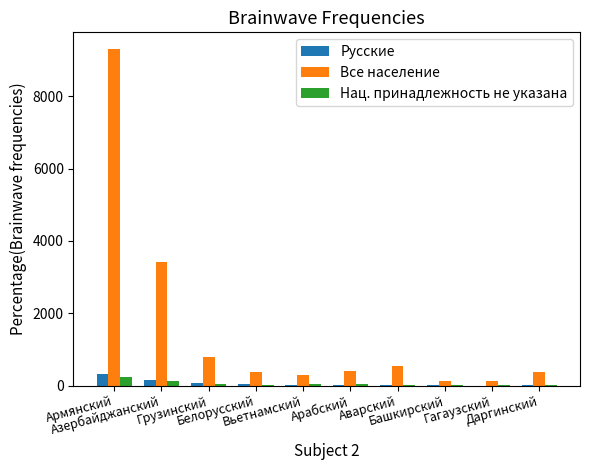

What is the difference between the Русские values at Белорусский and Грузинский?

21